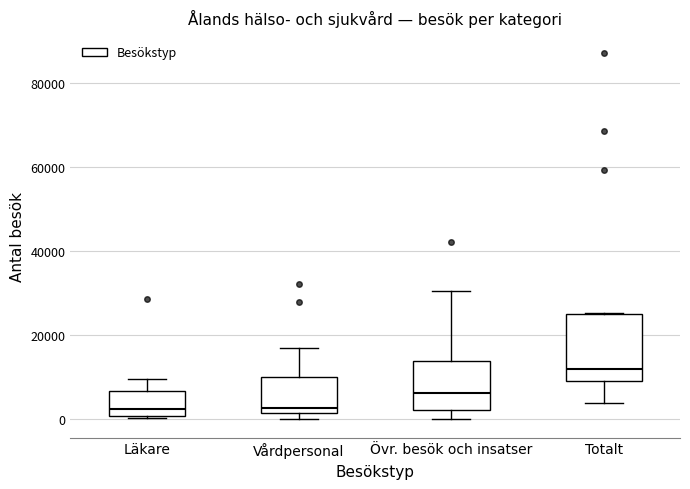

Comparing the boxes themselves (not the whiskers), which one is the tallest?

Totalt